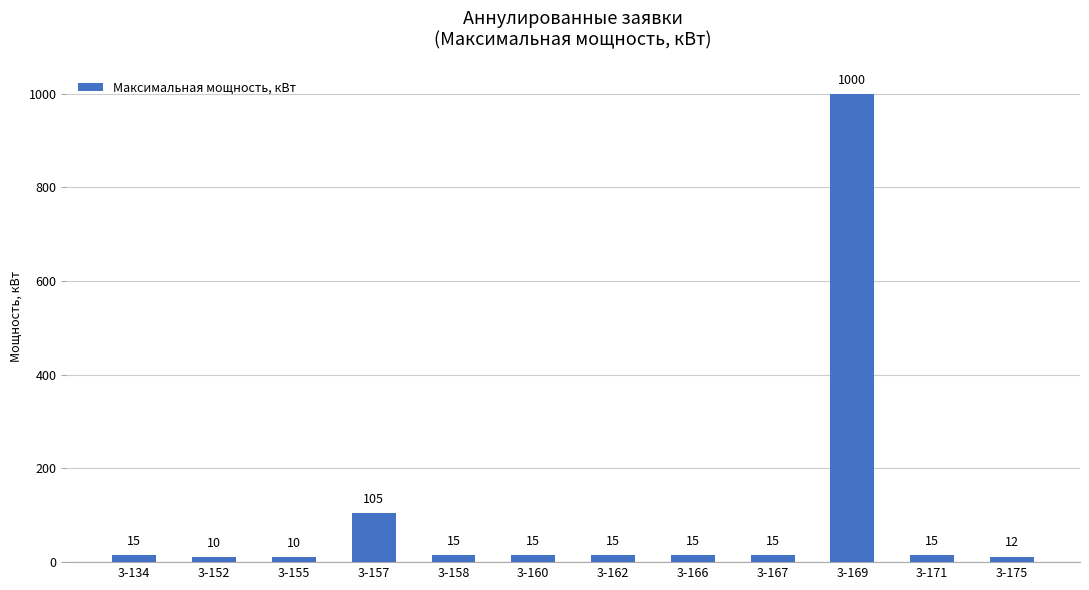

How many series are shown in this chart?

1